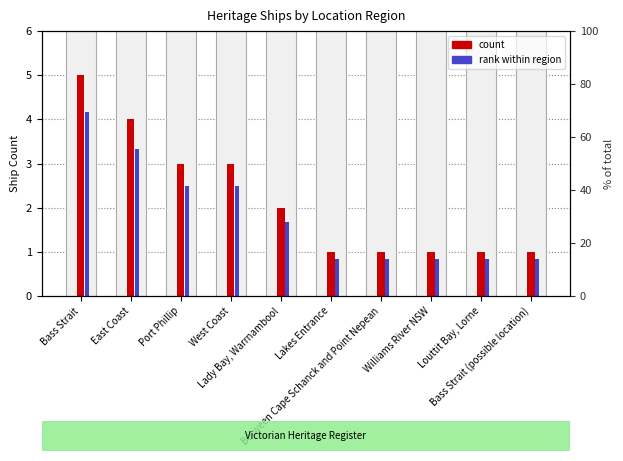

What is the total value across all series at Bass Strait?

9.2